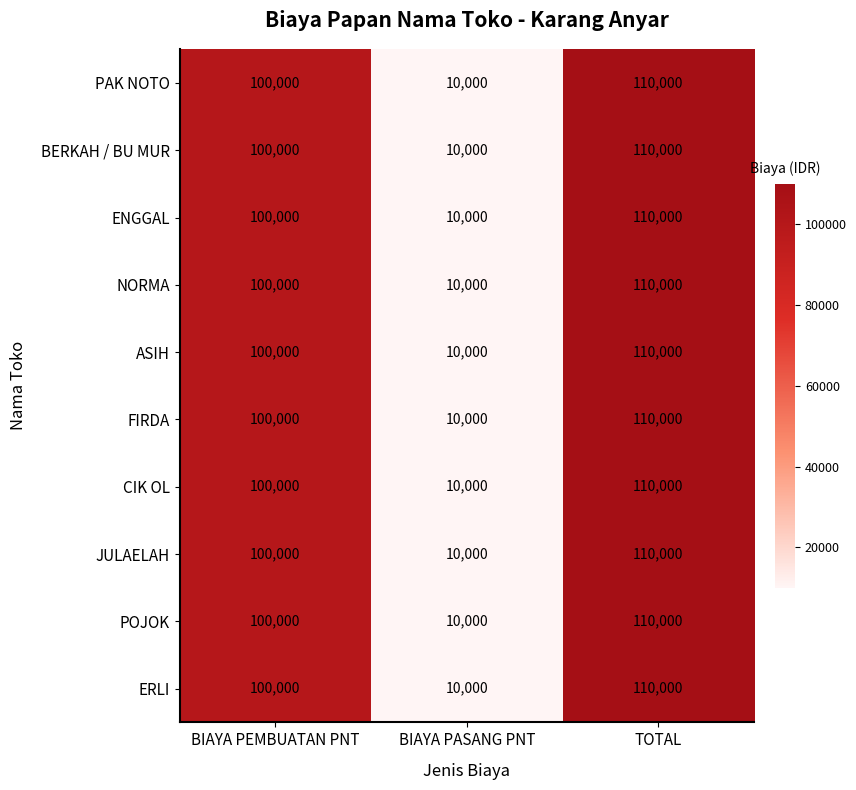

The value of JULAELAH at BIAYA PASANG PNT is 10000. True or false?

True